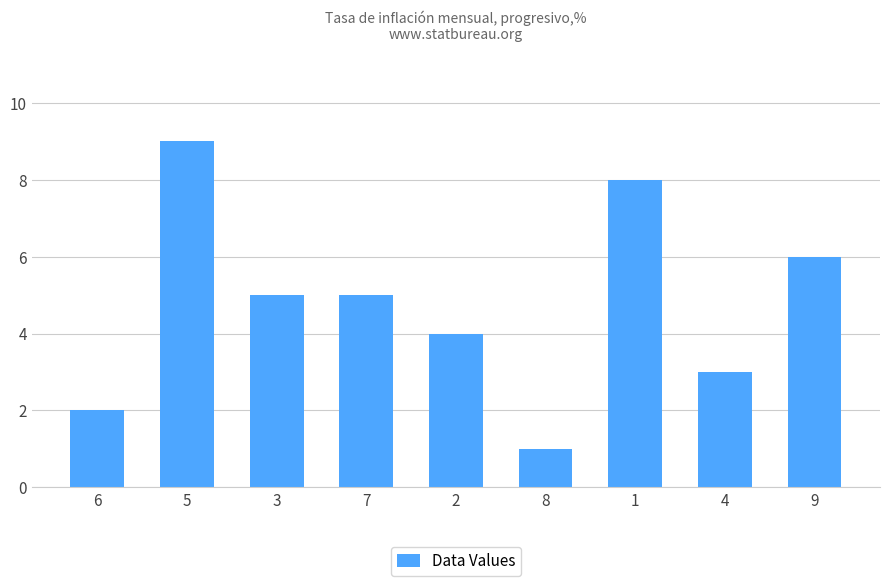

What is the change in value from 7 to 4?

-2